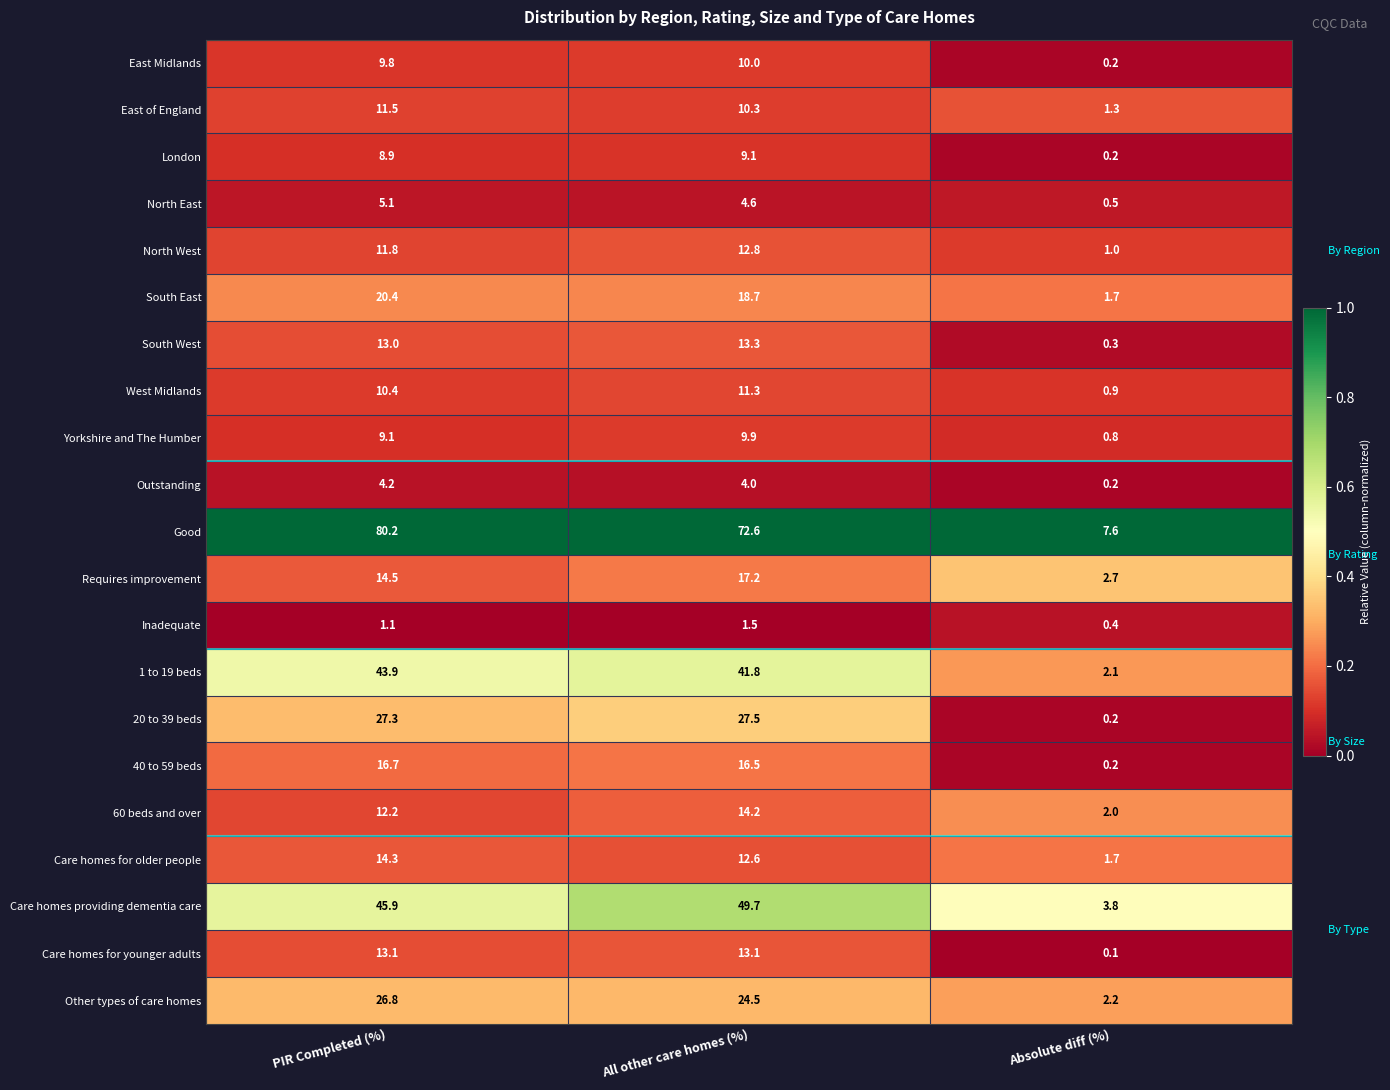

What is the approximate value of Care homes for older people at All other care homes (%)?

12.6